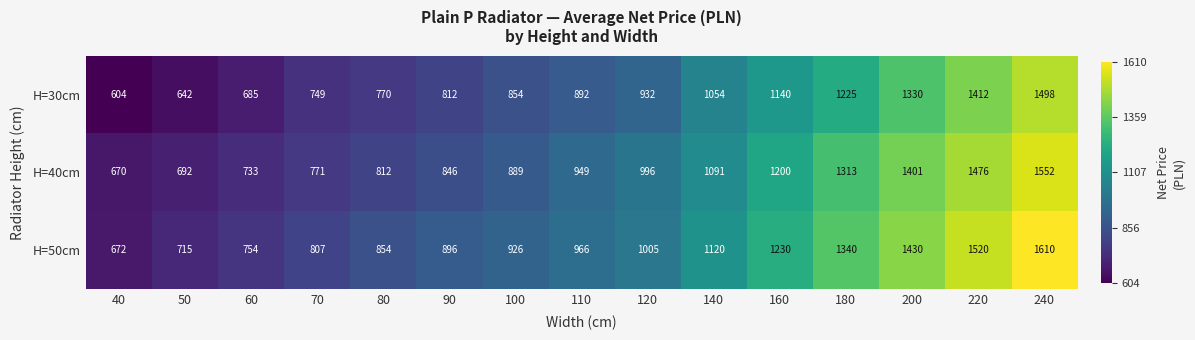

List the series in order of their peak value, highest first.

H=50cm, H=40cm, H=30cm